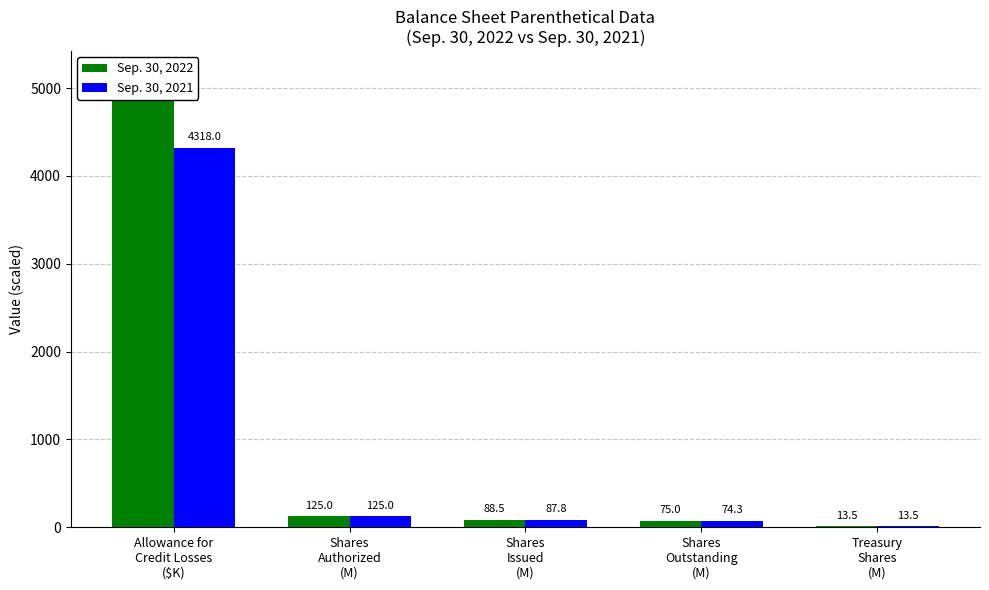

What is the sum of all Sep. 30, 2022 values?

5464.0